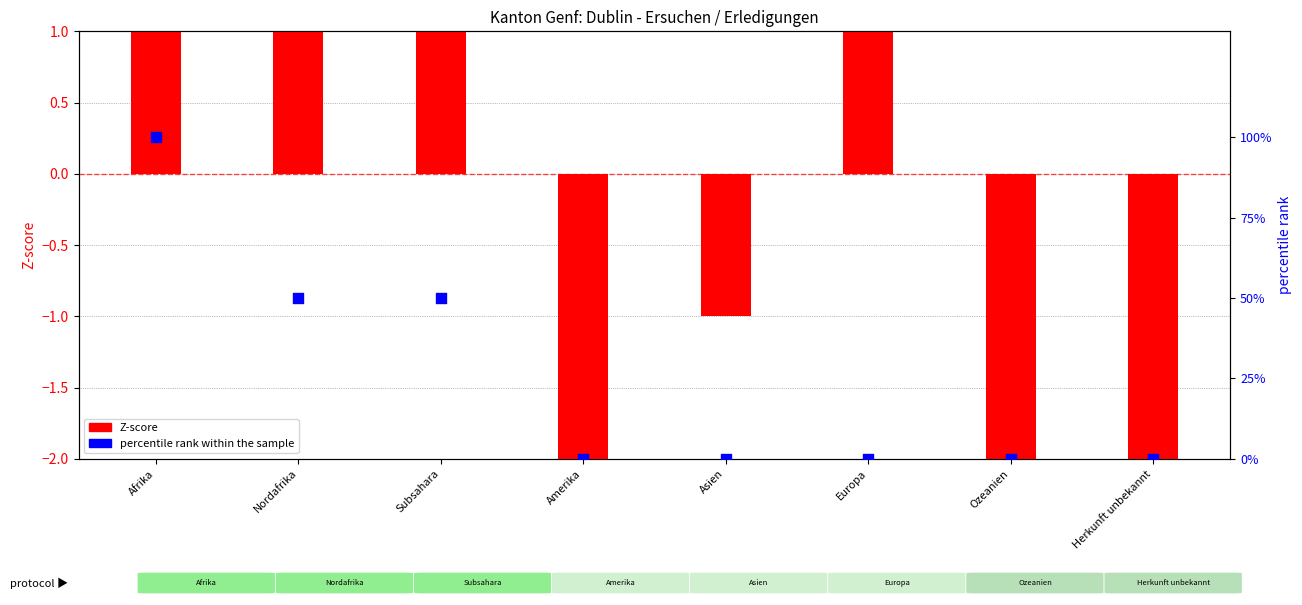

Which series reaches the minimum Y coordinate?

Z-score (Total Dublin)